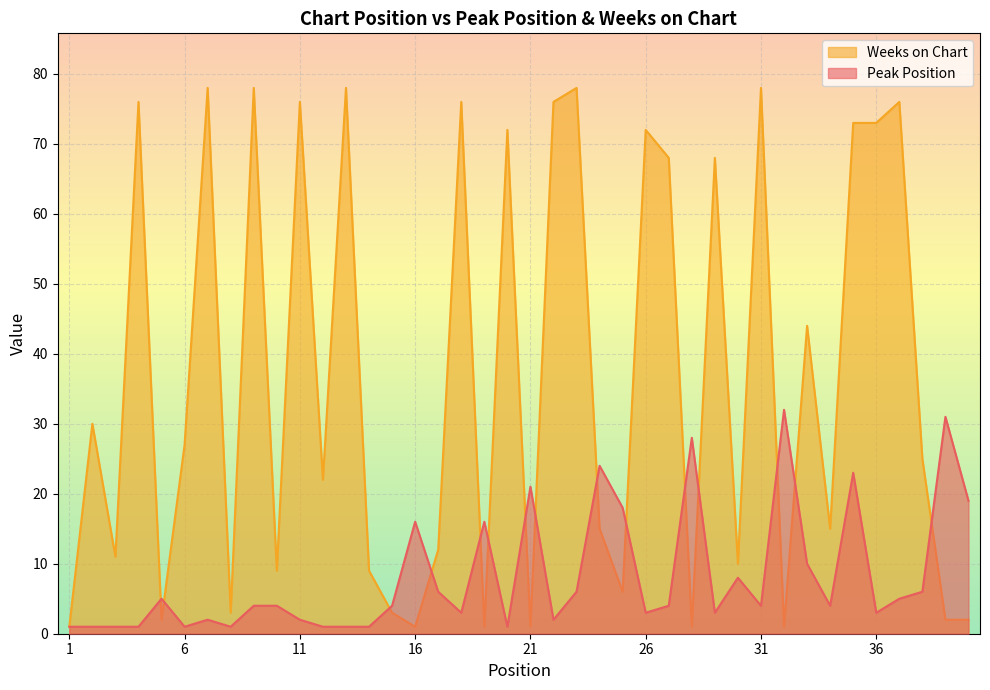

What is the value of the Weeks on Chart point at the 37th from the left?

76